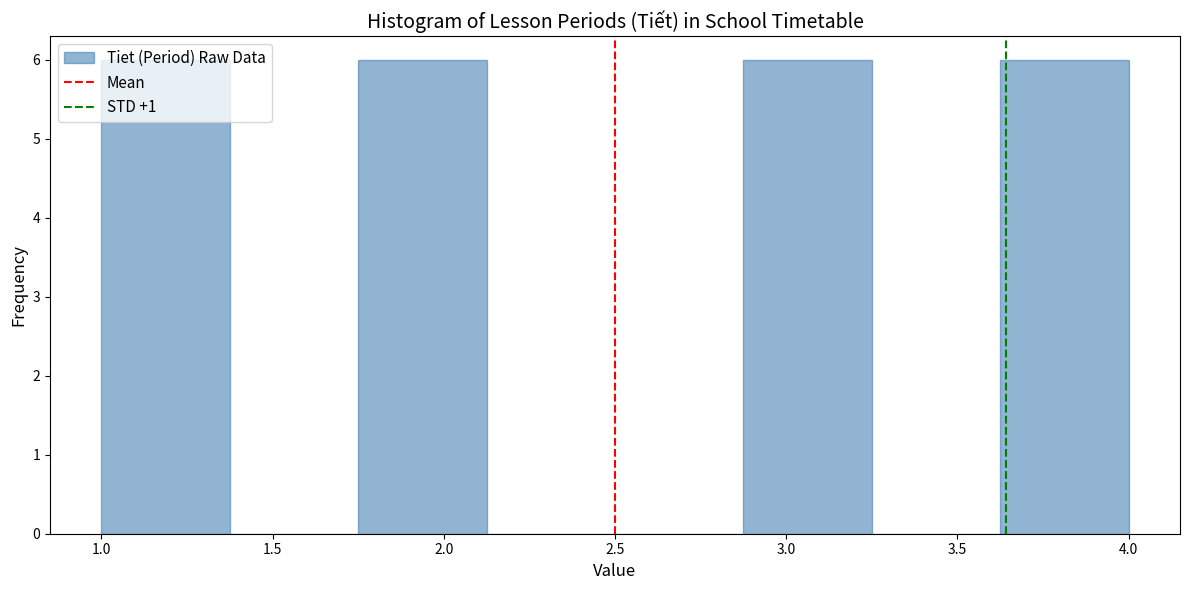

Reading left to right, list every bar in this chart as the range it spans on the x-axis followed by its height. Neither the bar edges nor the heights are printed on the chart, so give them approximately, as read against the axes.

1.000 to 1.375: 6
1.375 to 1.750: 0
1.750 to 2.125: 6
2.125 to 2.500: 0
2.500 to 2.875: 0
2.875 to 3.250: 6
3.250 to 3.625: 0
3.625 to 4.000: 6